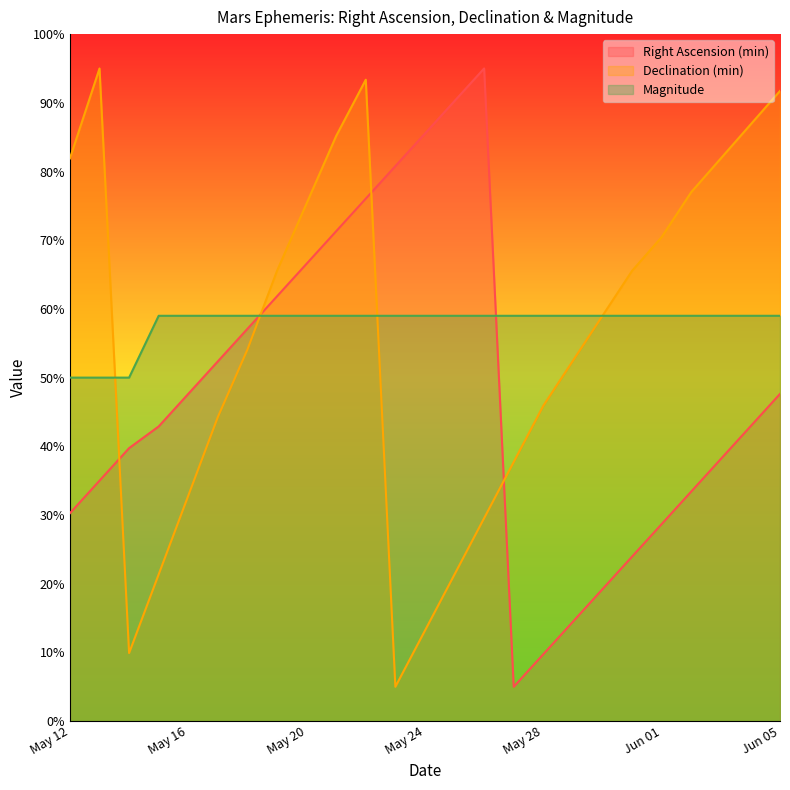

Between May 22 and May 24, which is larger?

May 24